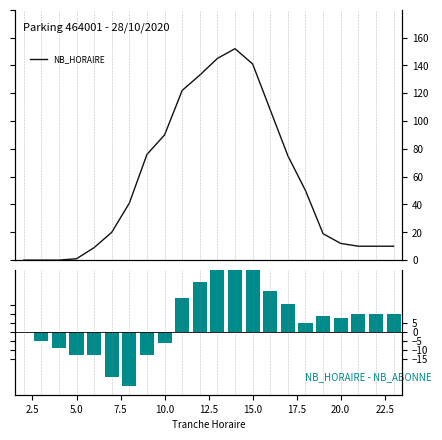

Which series has the widest spread of values?

NB_HORAIRE